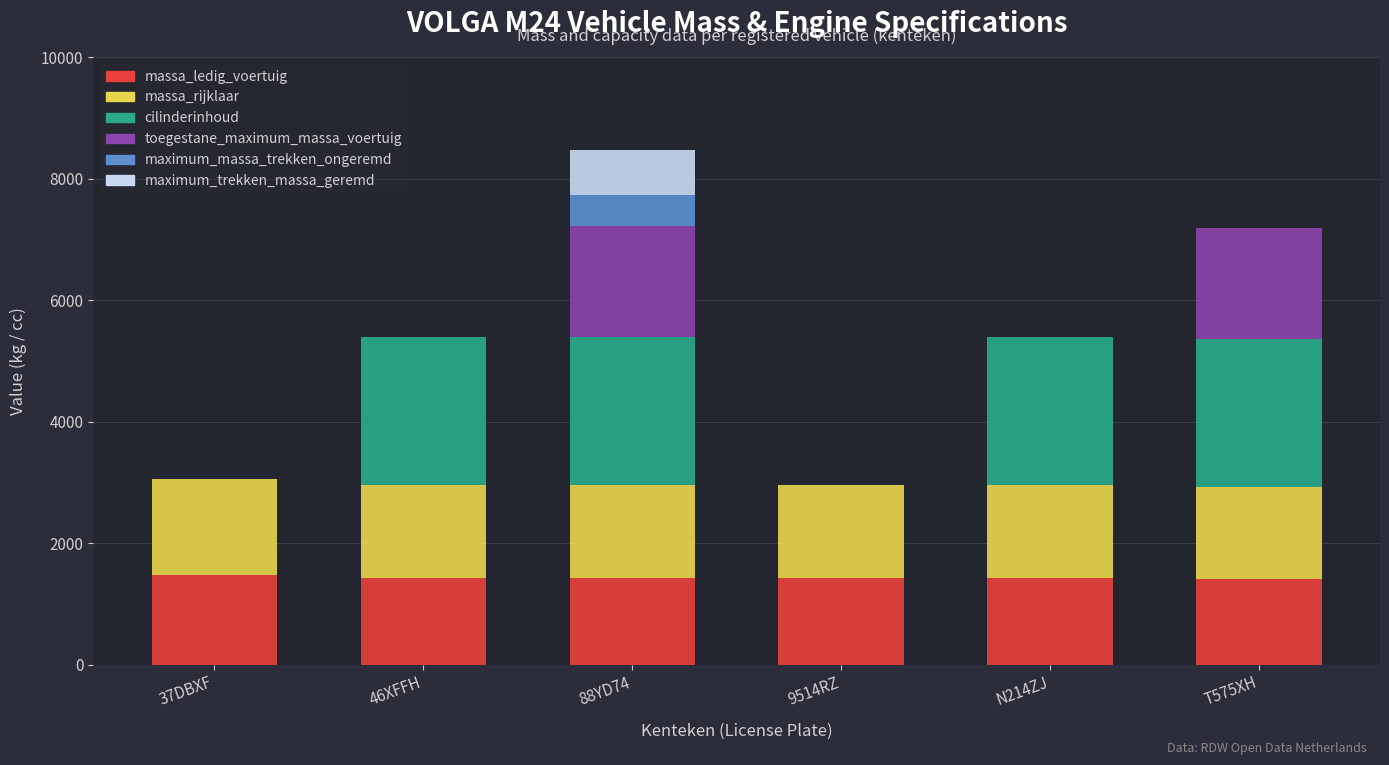

What is the sum of all massa_ledig_voertuig values?

8599